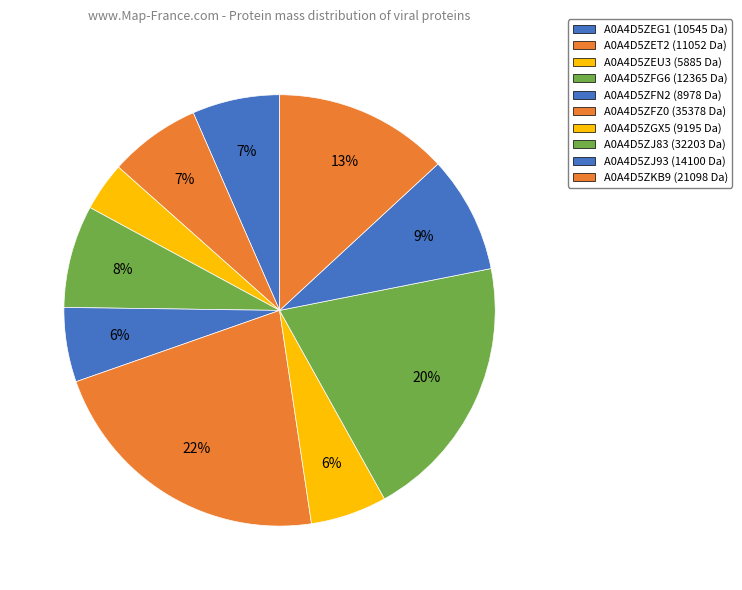

What is the change in value from A0A4D5ZFN2 to A0A4D5ZGX5?

+217.1